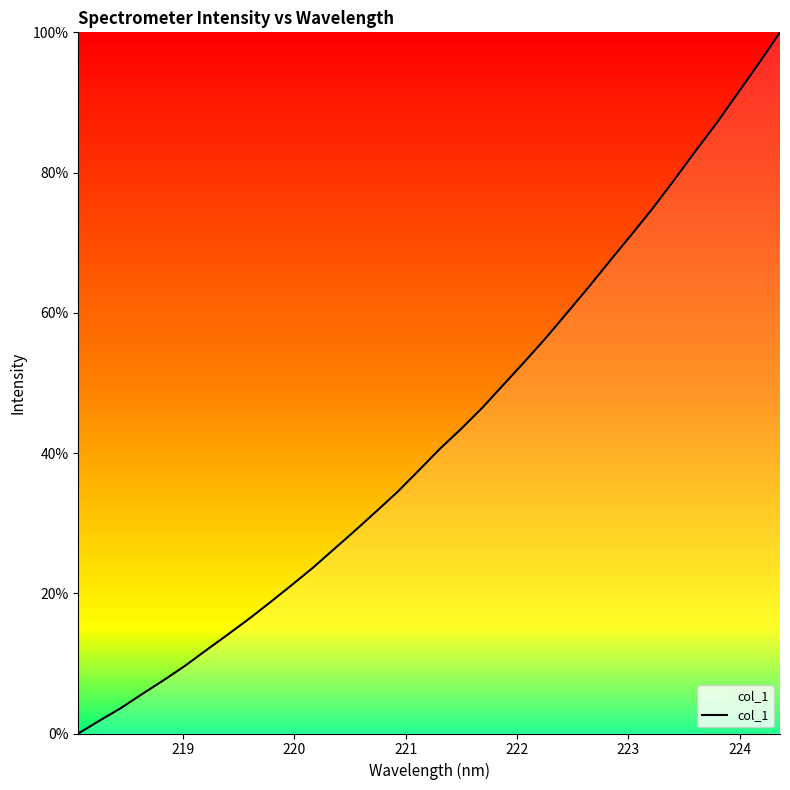

What is the difference between the maximum and minimum values?

100.0